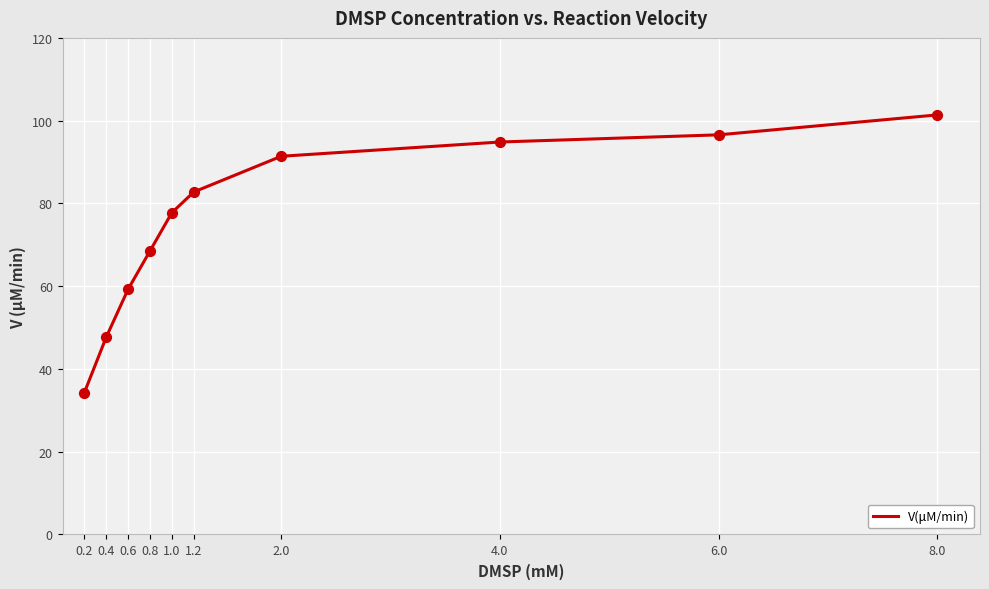

Approximately how many times larger is the value at 0.6 compared to 1.0?

0.8